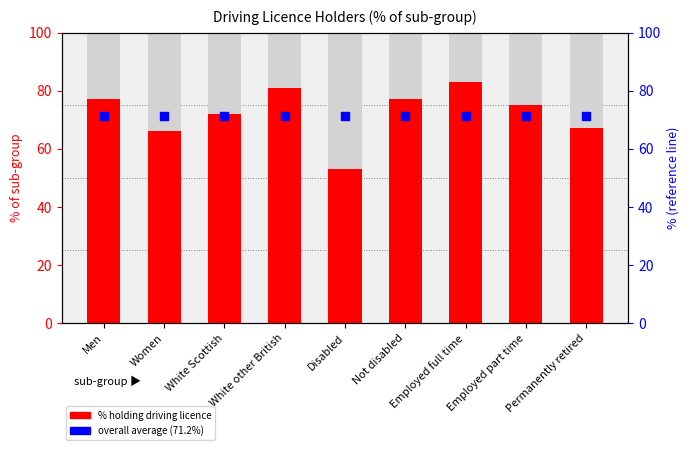

What is the total value across all series at Not disabled?

148.2